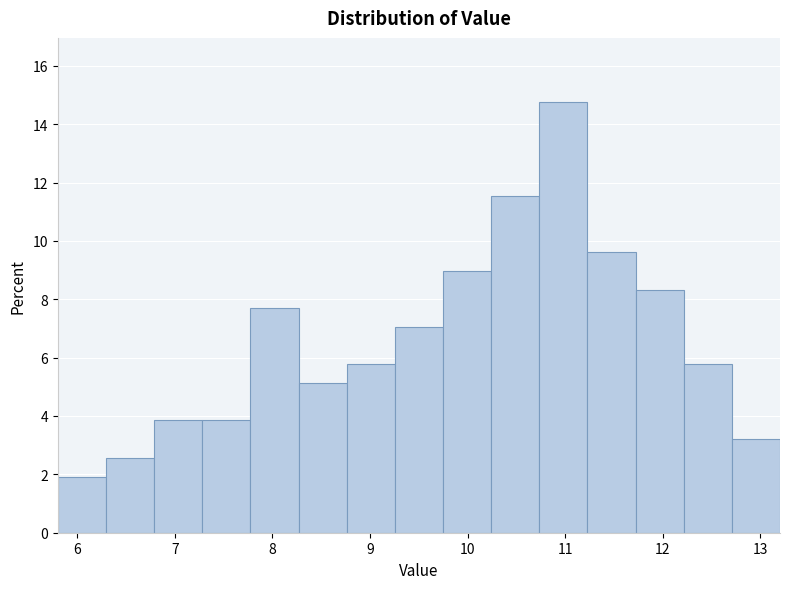

How tall is the bar that spans 7.3 to 7.8 on the x-axis? Neither the bar edges nor the heights are printed on the chart, so give them approximately, as read against the axes.

3.8